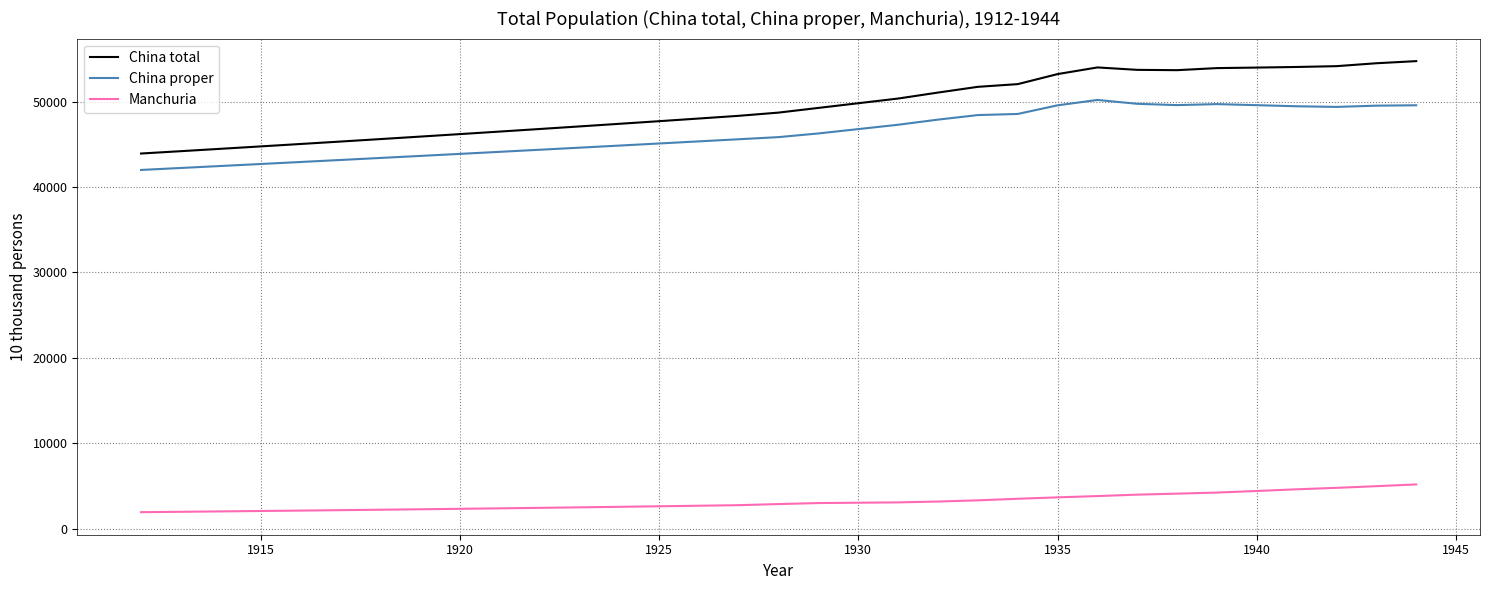

True or false: China total and China proper intersect in this chart.

False